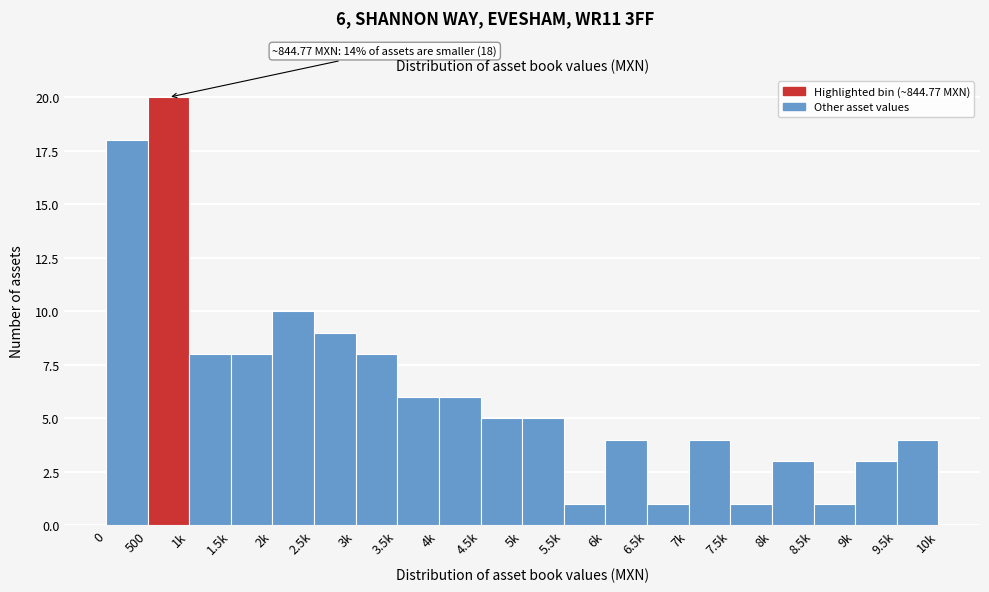

Reading left to right, list all the values displayed in this chart.

0=18	500=20	1k=8	1.5k=8	2k=10	2.5k=9	3k=8	3.5k=6	4k=6	4.5k=5	5k=5	5.5k=1	6k=4	6.5k=1	7k=4	7.5k=1	8k=3	8.5k=1	9k=3	9.5k=4